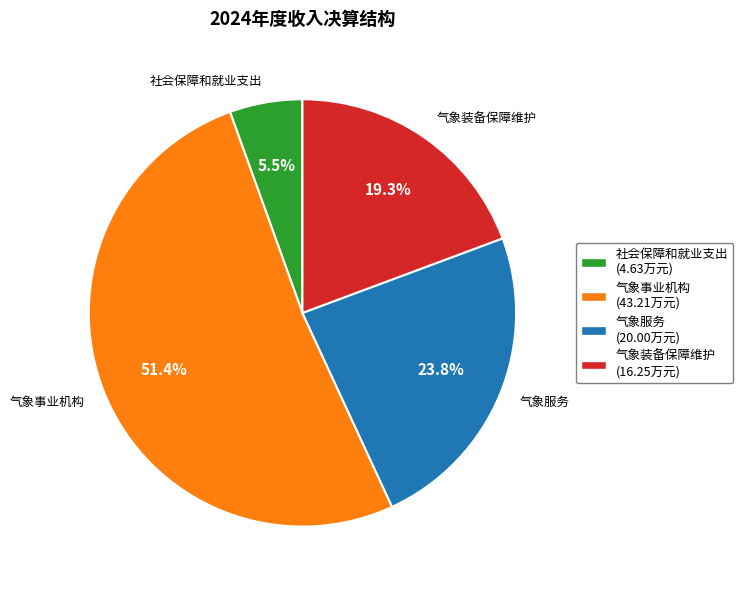

To the nearest percent, what is the difference between the 气象服务 and 社会保障和就业支出 slice percentages?

18%